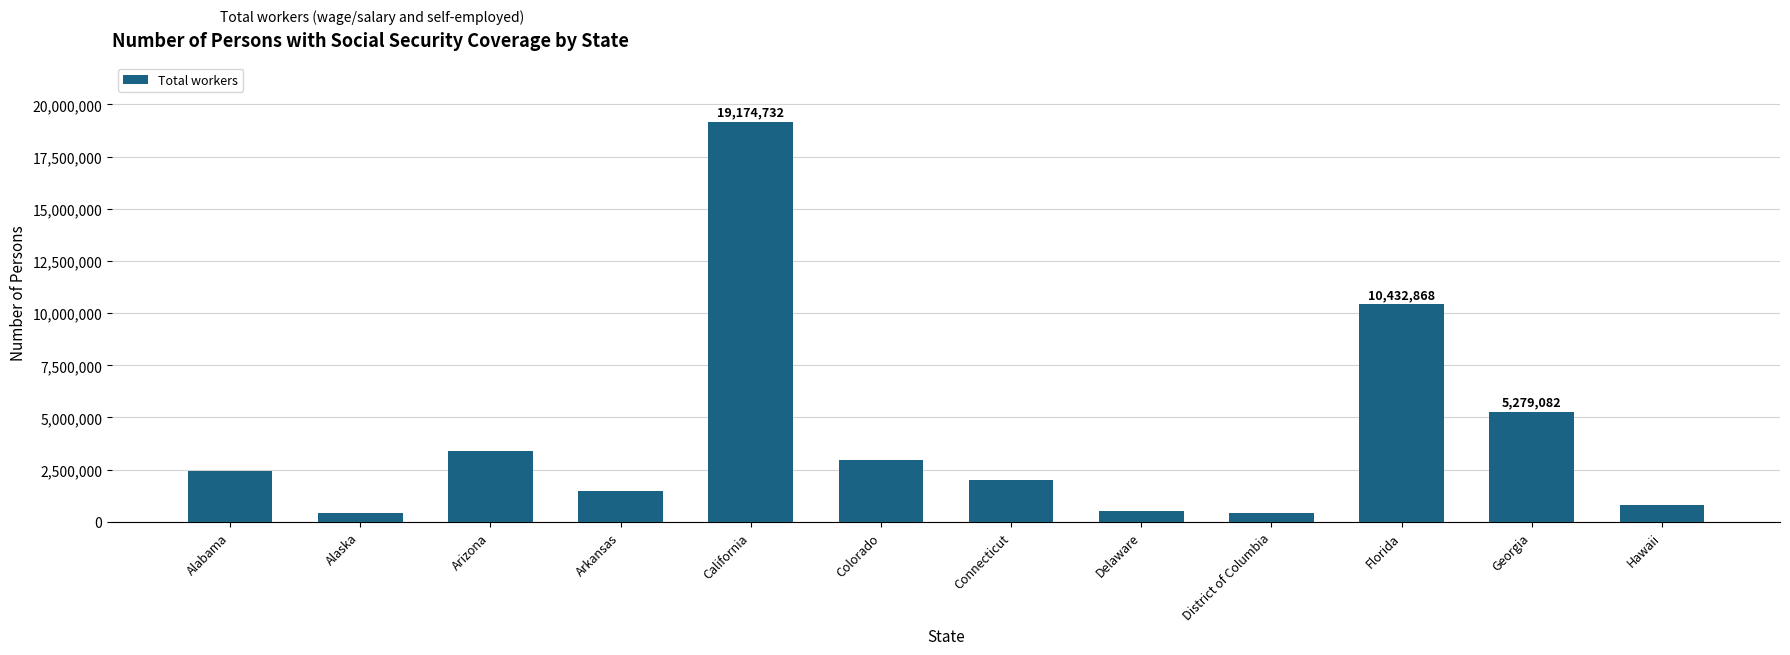

What is the difference between the values at Georgia and Alabama?

2856316